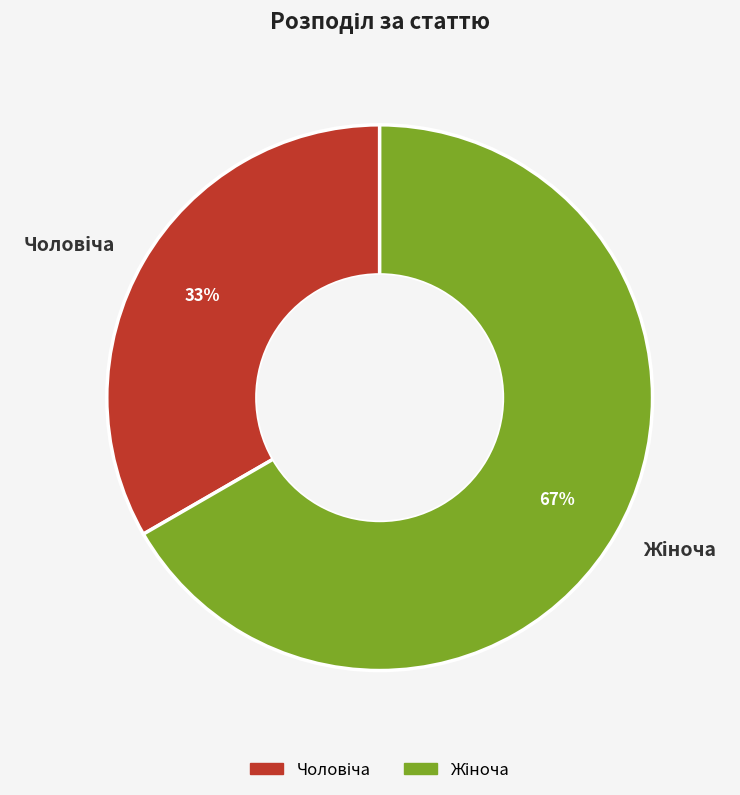

Does any single category account for the majority?

Yes